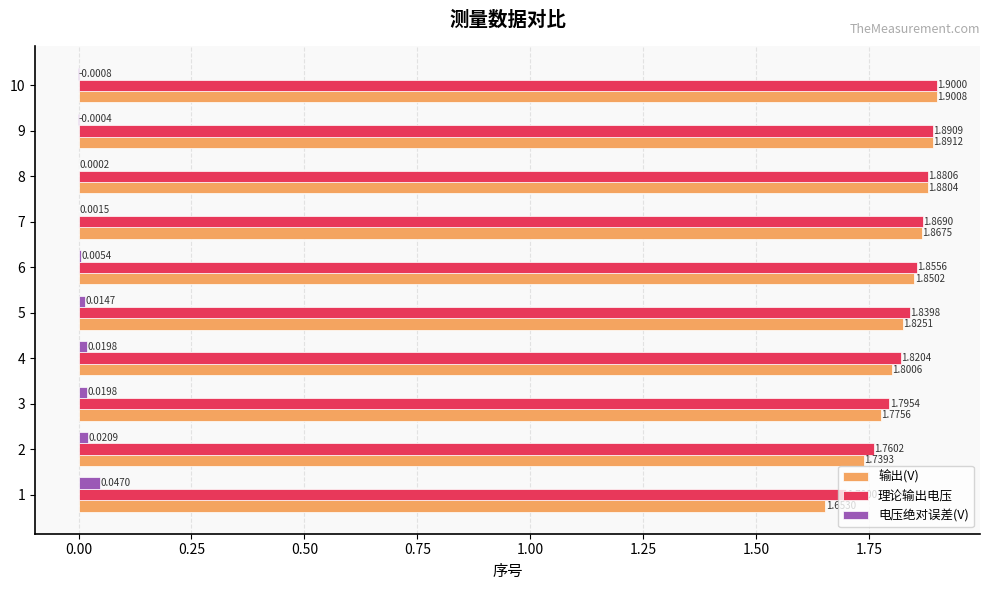

Count the number of data series in this chart.

3